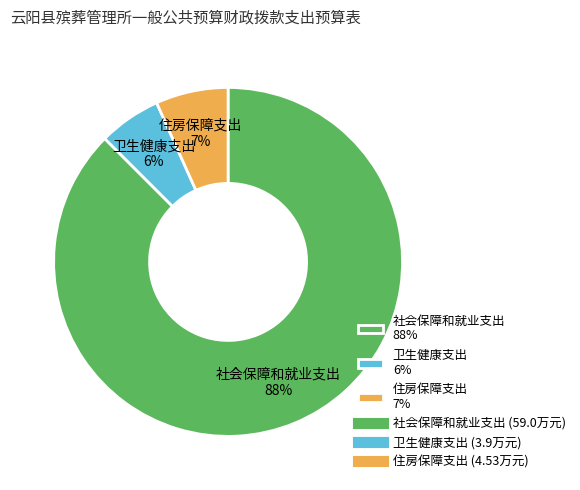

Count the number of slices in the pie.

3